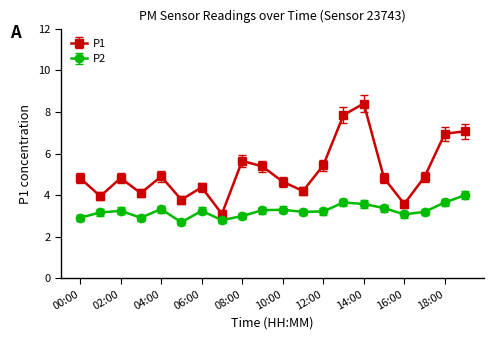

Rank the series by their maximum value, from lowest to highest.

P2, P1